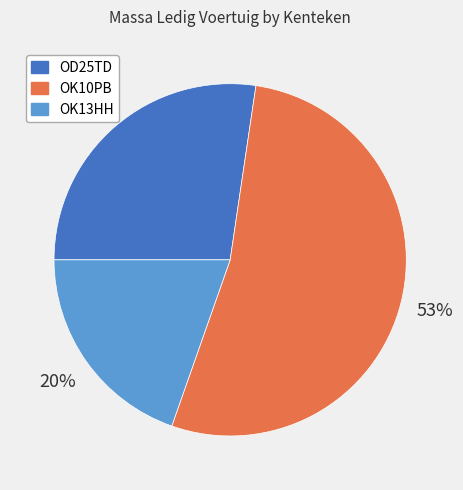

What is the largest slice in the pie chart?

OK10PB